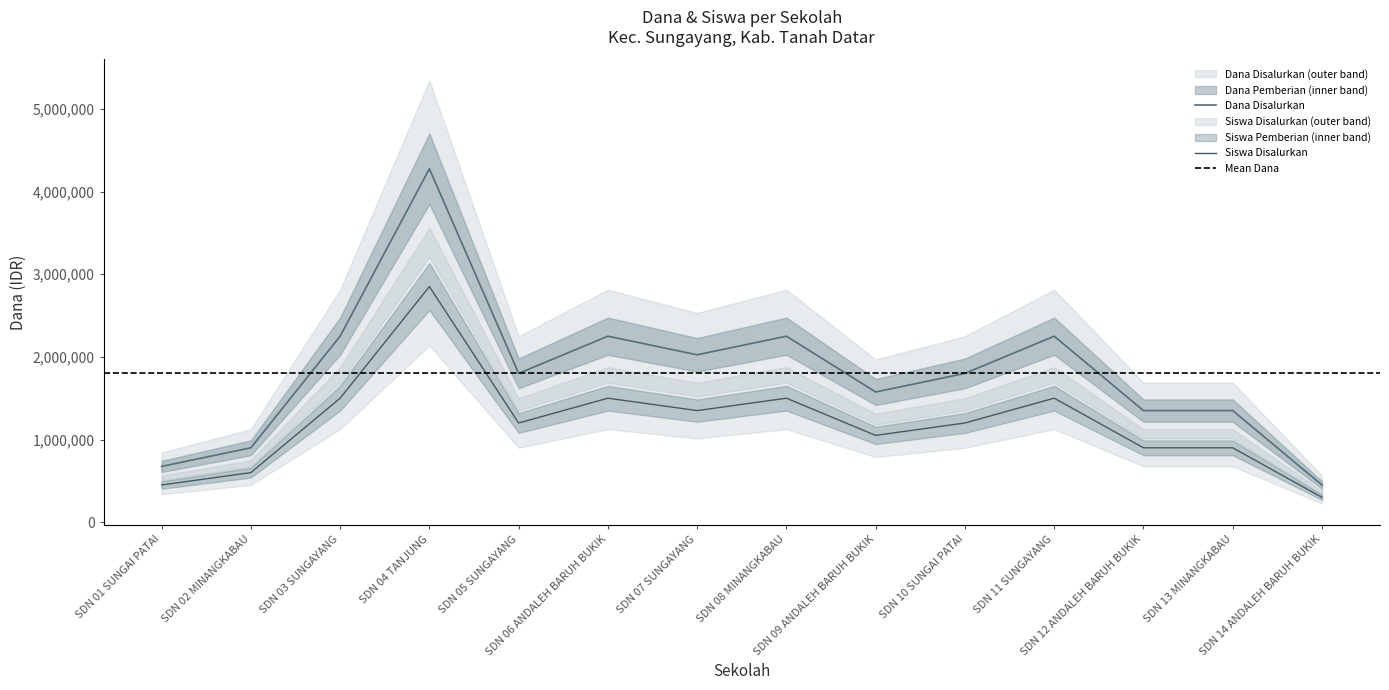

Between SDN 13 MINANGKABAU and SDN 14 ANDALEH BARUH BUKIK, which series saw the biggest shift?

Dana Disalurkan